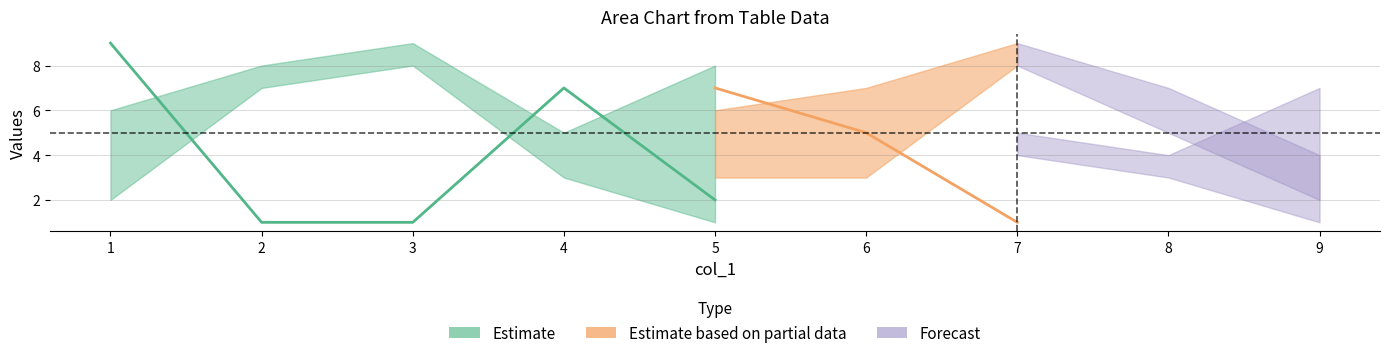

The col_4 series shows 7 at 9. True or false?

True